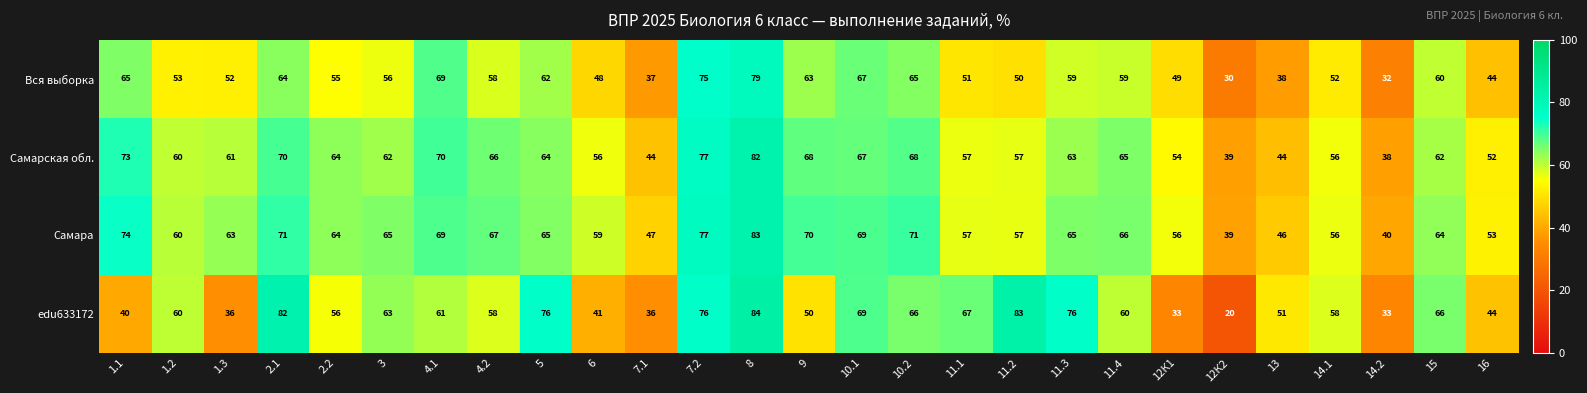

What is the spread (max minus min) of values at 4.2?

9